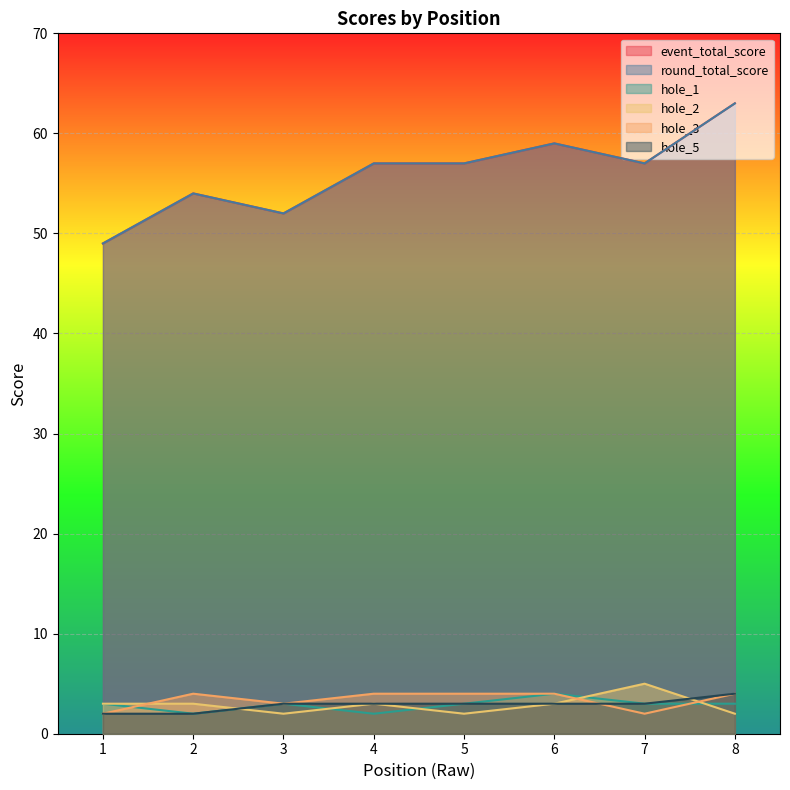

The hole_5 series shows 3 at 7. True or false?

True